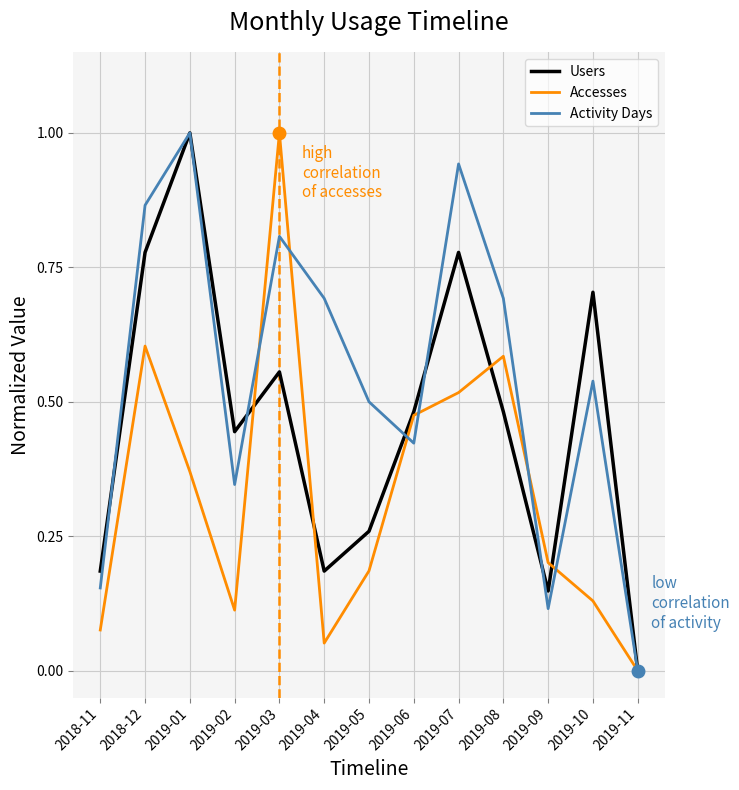

The value of Accesses at 2018-12 is 1.0. True or false?

False